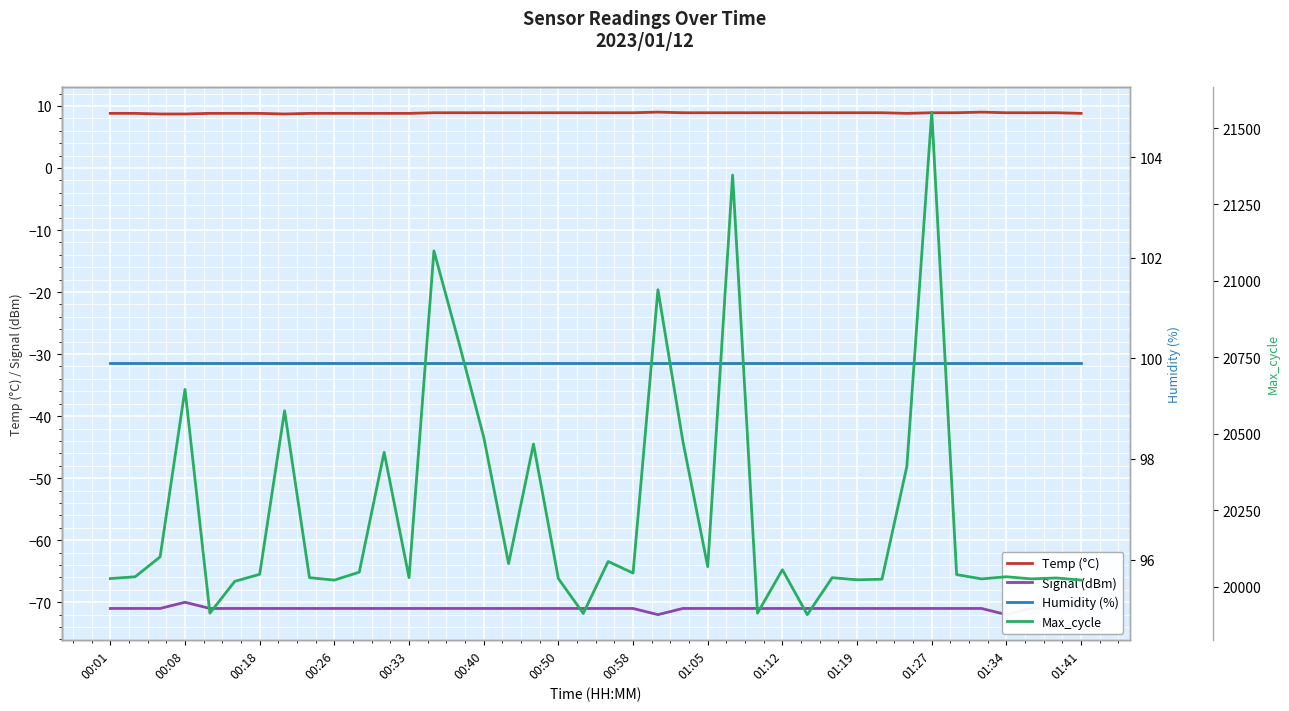

Which has a higher value, 26 or 20?

26